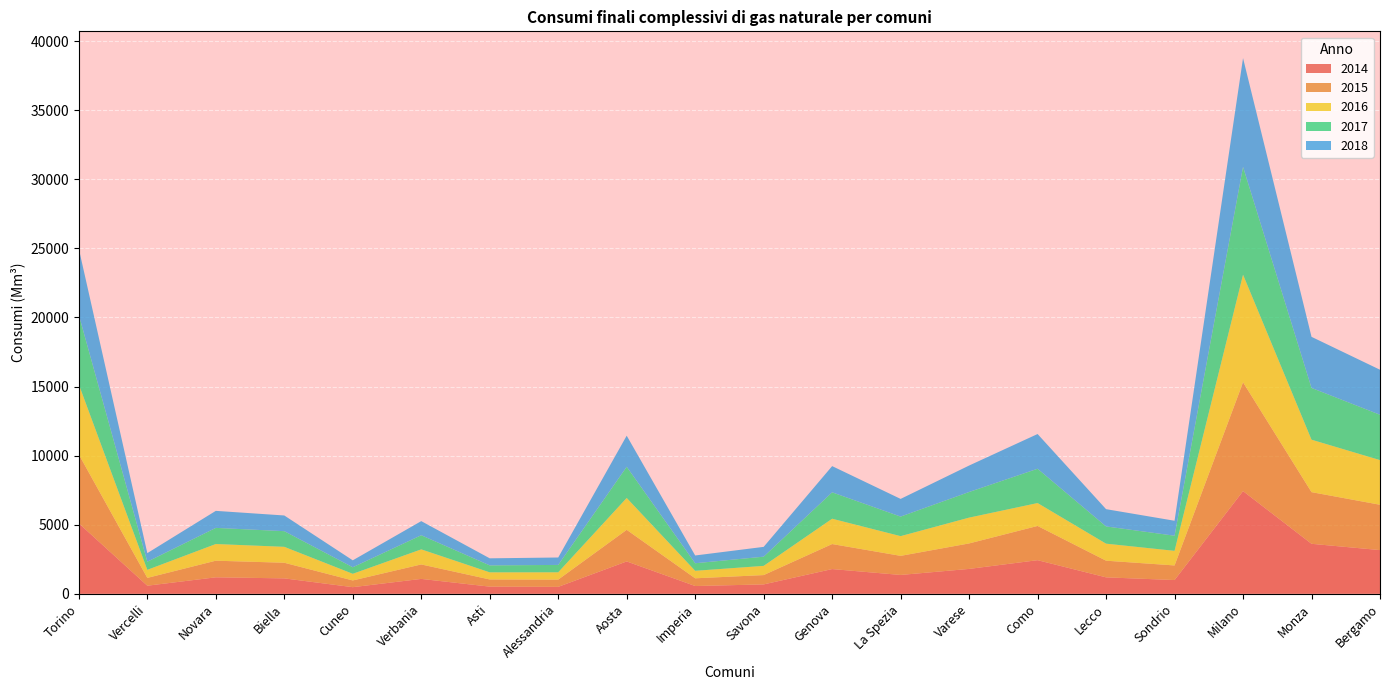

Reading left to right, what are all the values shown in this chart?

2014: Torino=5099	Vercelli=586	Novara=1193	Biella=1116	Cuneo=480	Verbania=1078	Asti=518	Alessandria=502	Aosta=2342	Imperia=563	Savona=679	Genova=1790	La Spezia=1364	Varese=1801	Como=2433	Lecco=1190	Sondrio=995	Milano=7431	Monza=3618	Bergamo=3163
2015: Torino=4982	Vercelli=565	Novara=1203	Biella=1131	Cuneo=486	Verbania=1047	Asti=520	Alessandria=524	Aosta=2287	Imperia=558	Savona=676	Genova=1810	La Spezia=1382	Varese=1844	Como=2477	Lecco=1206	Sondrio=1057	Milano=7875	Monza=3739	Bergamo=3281
2016: Torino=5071	Vercelli=583	Novara=1207	Biella=1153	Cuneo=481	Verbania=1091	Asti=515	Alessandria=530	Aosta=2307	Imperia=544	Savona=666	Genova=1833	La Spezia=1427	Varese=1868	Como=1658	Lecco=1232	Sondrio=1057	Milano=7787	Monza=3796	Bergamo=3232
2017: Torino=5029	Vercelli=589	Novara=1168	Biella=1133	Cuneo=474	Verbania=1023	Asti=504	Alessandria=534	Aosta=2257	Imperia=546	Savona=666	Genova=1911	La Spezia=1415	Varese=1855	Como=2482	Lecco=1248	Sondrio=1095	Milano=7807	Monza=3747	Bergamo=3282
2018: Torino=4787	Vercelli=620	Novara=1231	Biella=1135	Cuneo=501	Verbania=1020	Asti=510	Alessandria=537	Aosta=2249	Imperia=562	Savona=709	Genova=1897	La Spezia=1279	Varese=1914	Como=2513	Lecco=1249	Sondrio=1082	Milano=7867	Monza=3696	Bergamo=3257